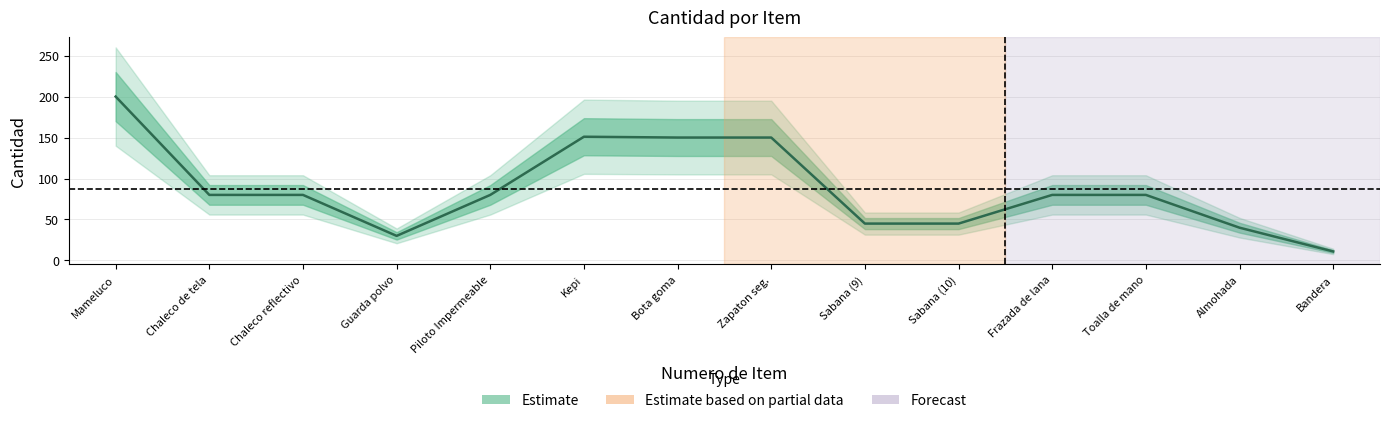

Which label corresponds to the largest value in the chart?

Mameluco